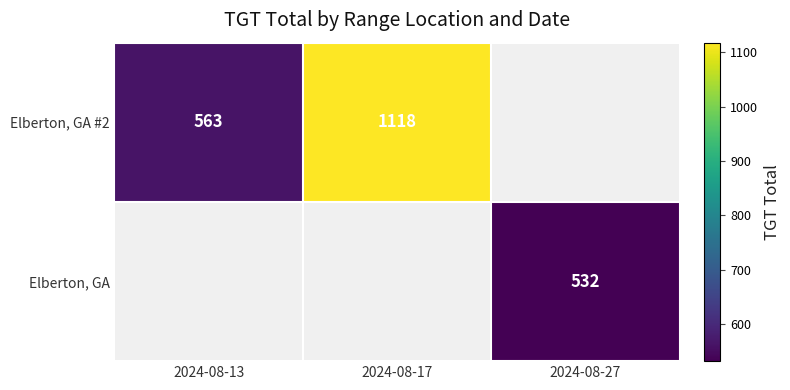

What is the difference between the Elberton, GA #2 values at 2024-08-13 and 2024-08-17?

555